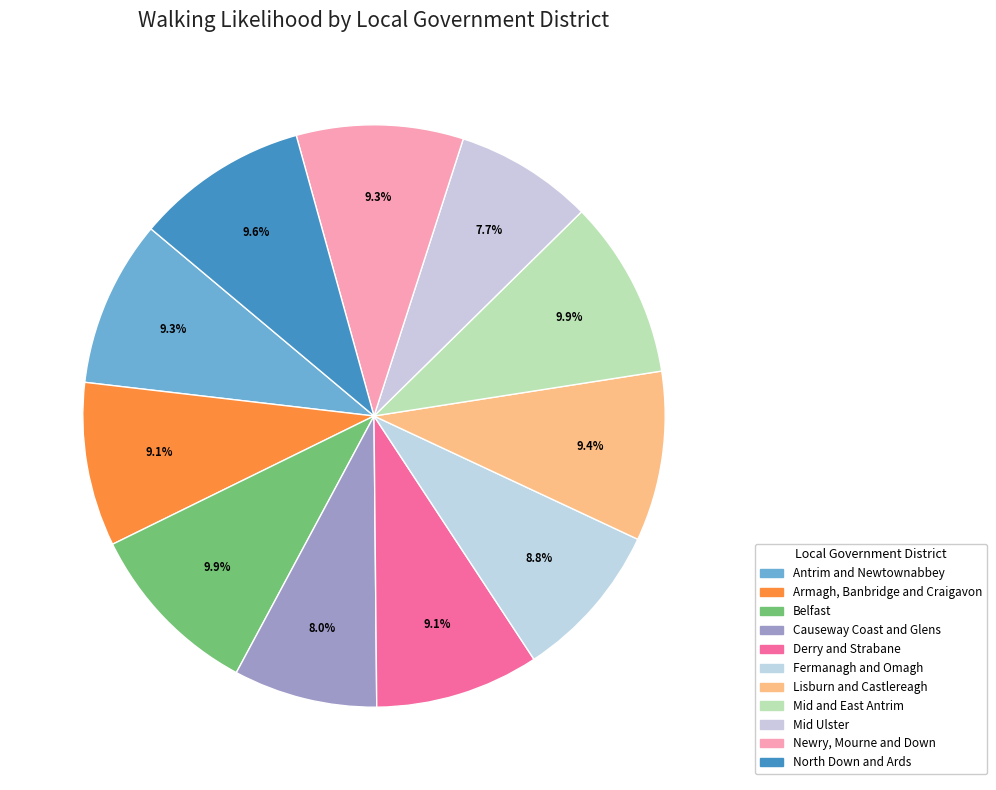

What percentage do Mid Ulster and Lisburn and Castlereagh together represent?

17.1%